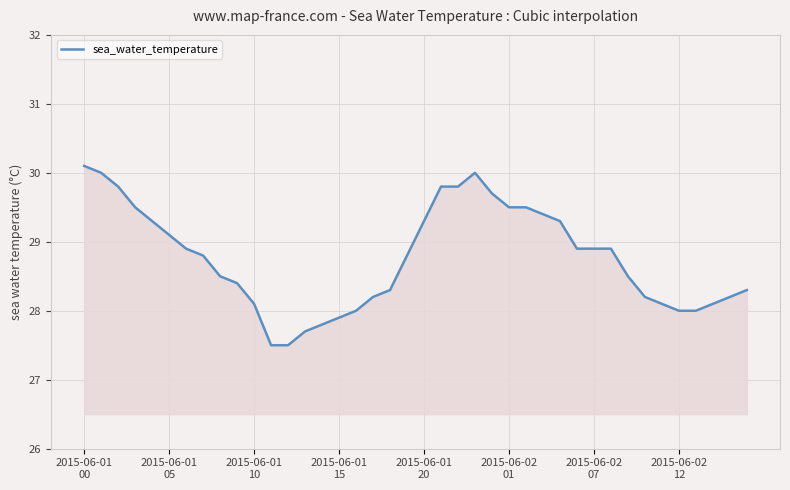

What is the difference between the maximum and minimum values?

2.6